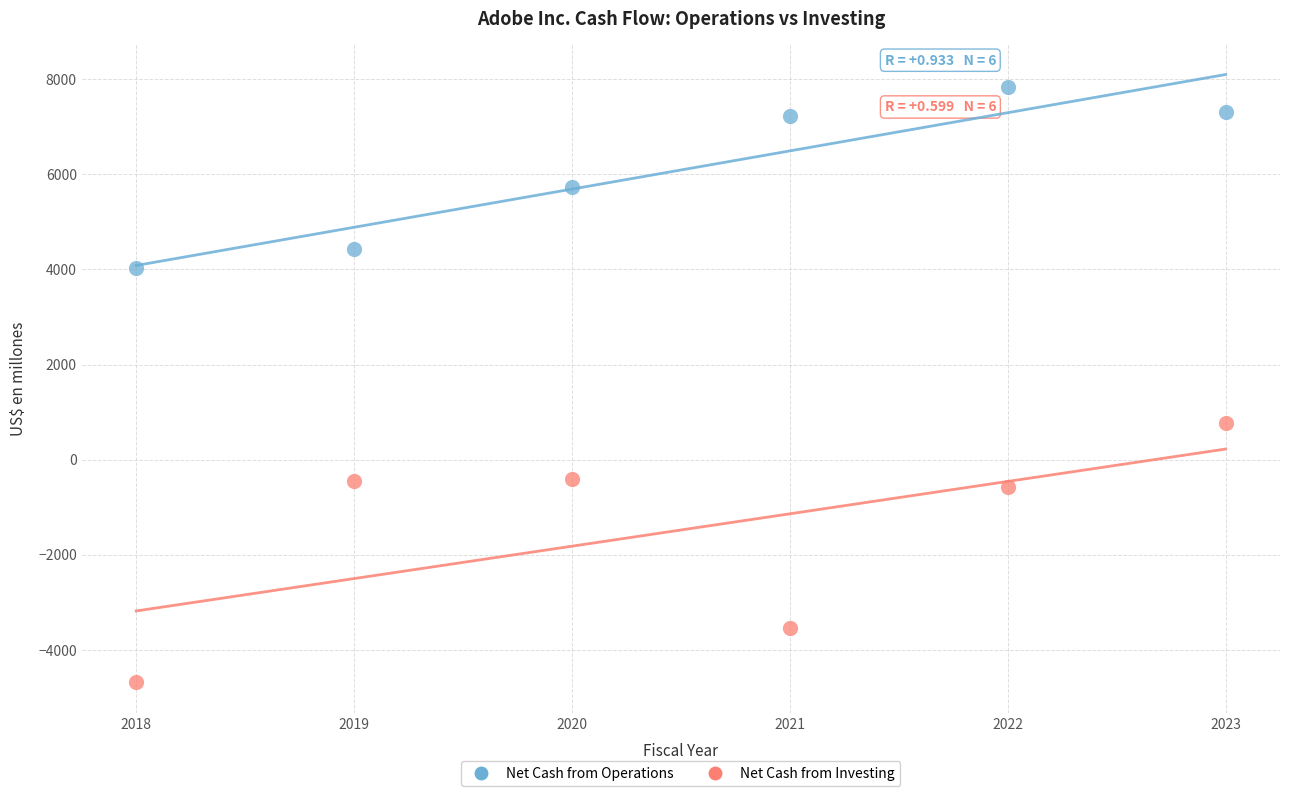

In the Net Cash from Operations series, what Y value is closest to 5933?

5727